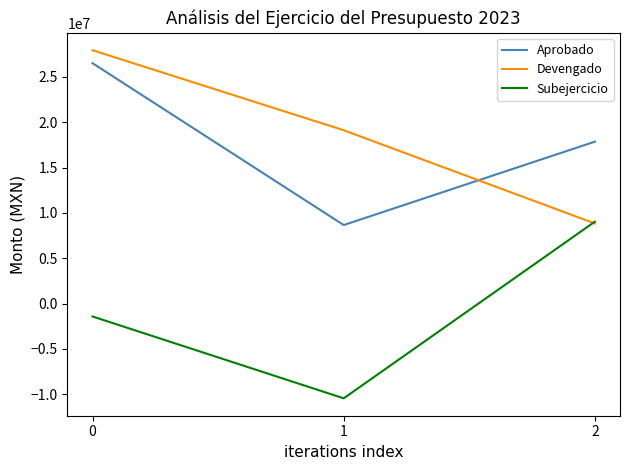

Reading left to right, transcribe all the data shown in this chart.

Aprobado: 0=26511662.1	1=8655743.0	2=17855919.1
Devengado: 0=27942446.9	1=19115363.2	2=8827083.7
Subejercicio: 0=-1430784.8	1=-10459620.1	2=9028835.4